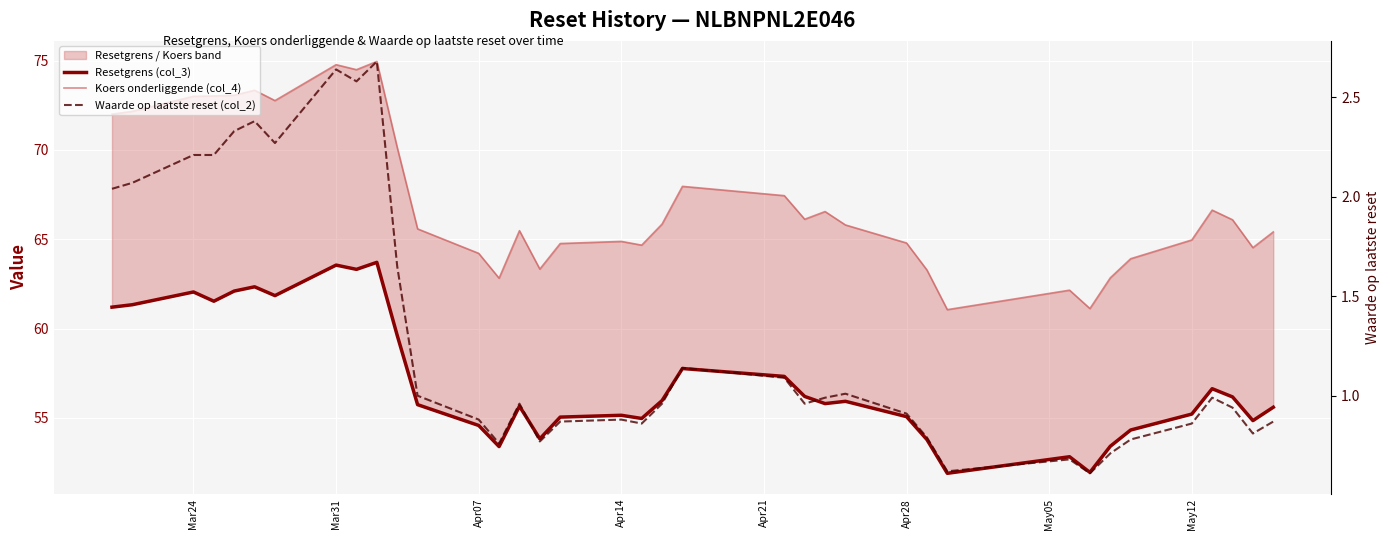

What is the sum of all Resetgrens (col_3) values?

2111.7